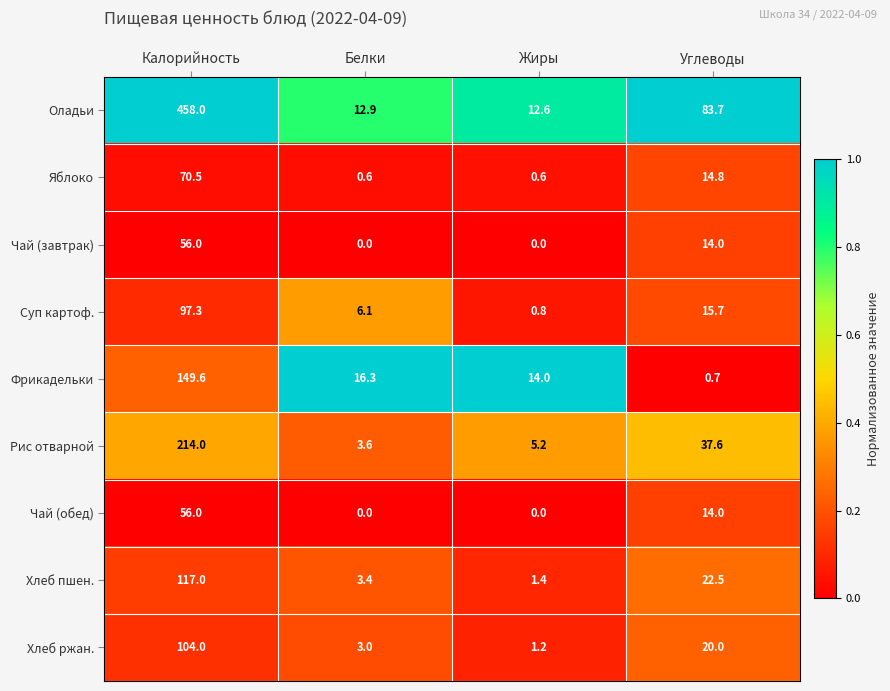

Count the Чай (завтрак) values in the range 0 to 56.

4